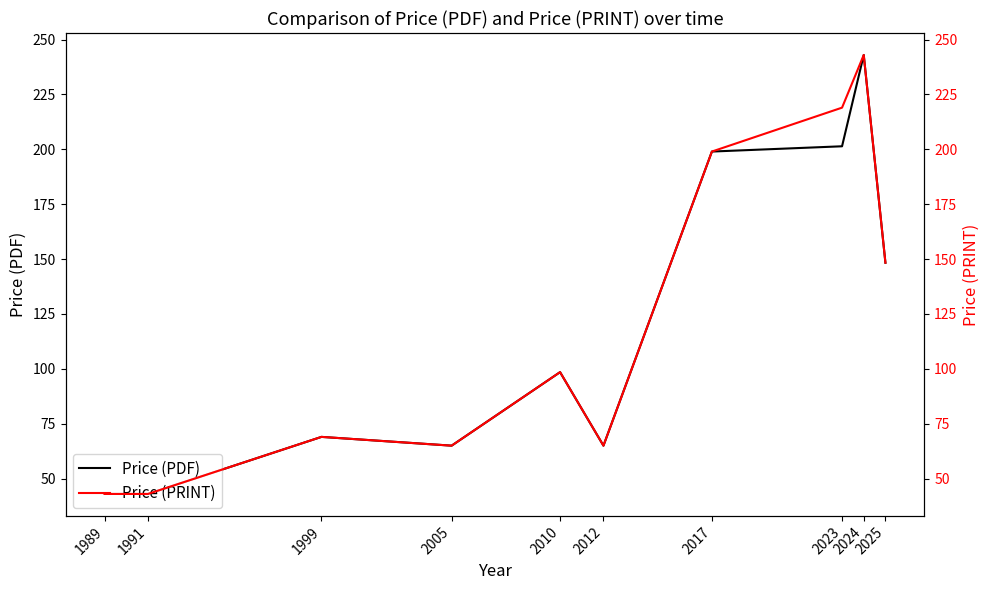

Reading left to right, what are all the values shown in this chart?

Price (PDF): 43.0	43.0	69.0	65.0	98.5	65.0	199.0	201.4	243.0	148.3
Price (PRINT): 43.0	43.0	69.0	65.0	98.5	65.0	199.0	219.0	243.0	148.3